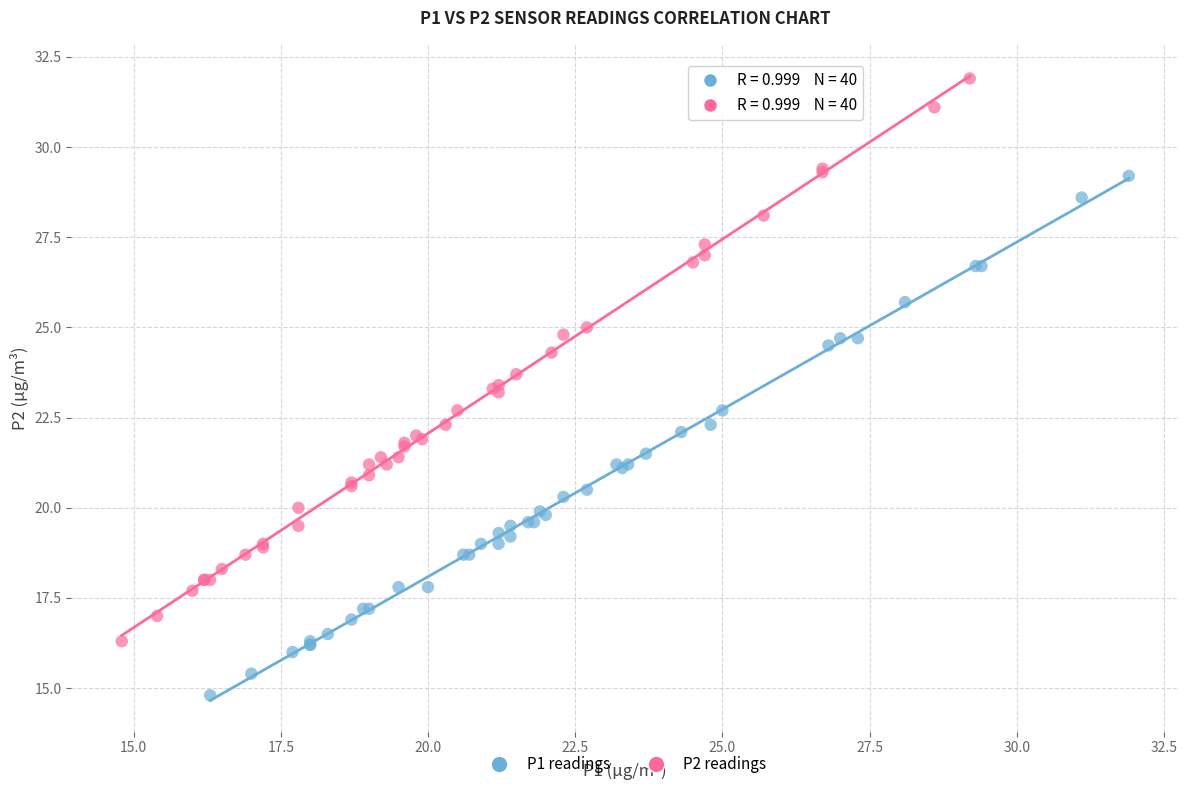

Which series contains the lowest Y value?

P1 readings